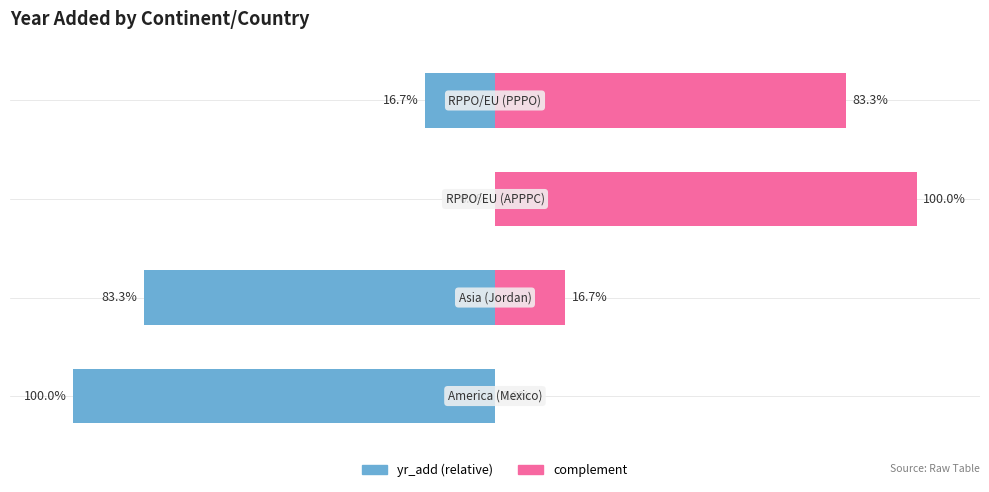

Reading left to right, what are all the values shown in this chart?

yr_add (relative): 0=-100.0	1=-83.3	2=0.0	3=-16.7
complement: 0=0.0	1=16.7	2=100.0	3=83.3